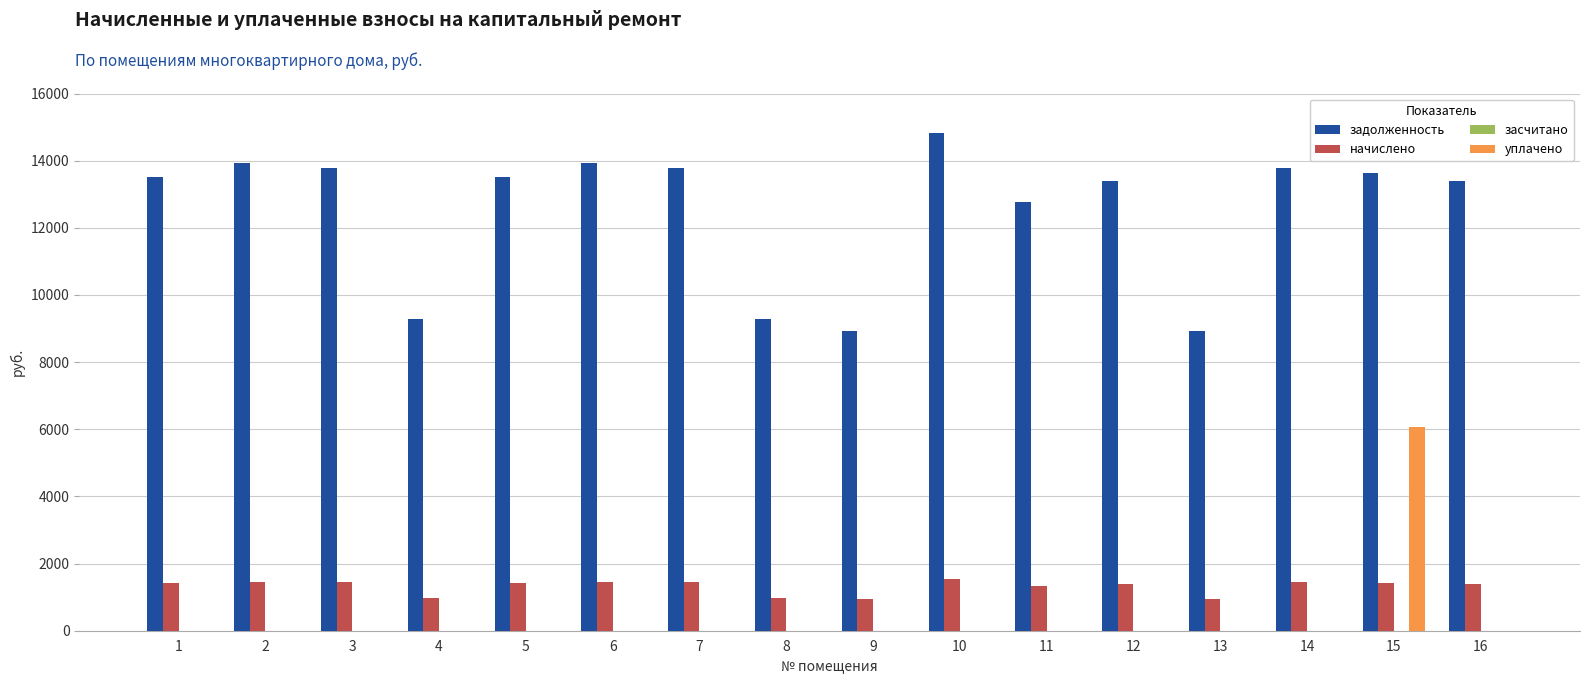

What is the highest value of the уплачено series?

6066.6